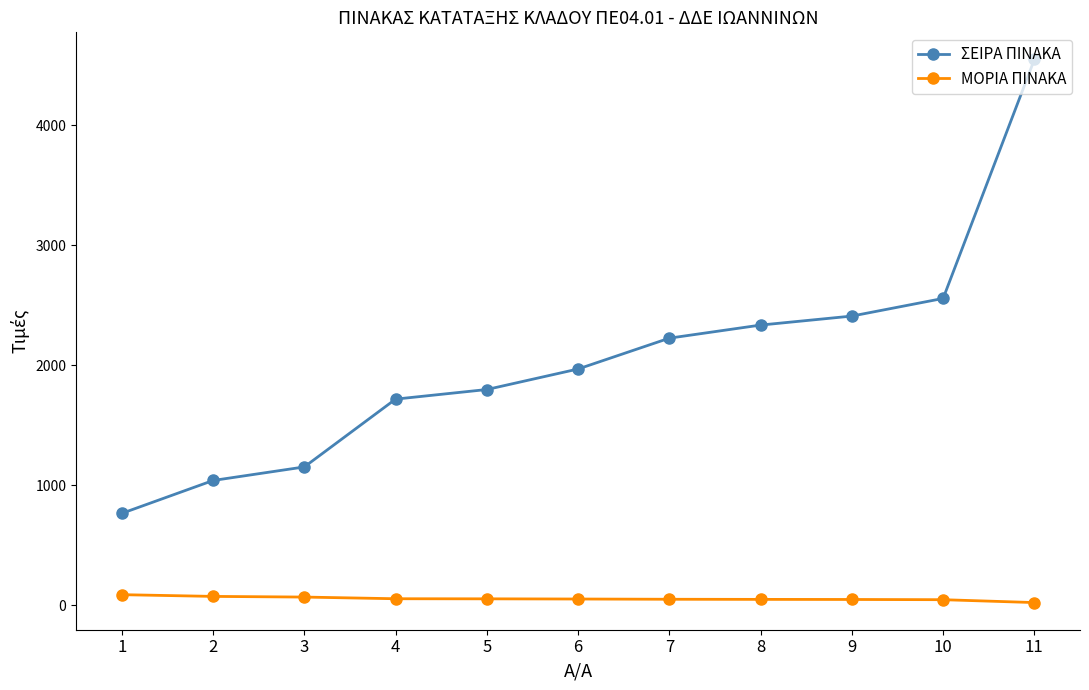

What is the value of the ΜΟΡΙΑ ΠΙΝΑΚΑ point at the 5th from the left?

51.9